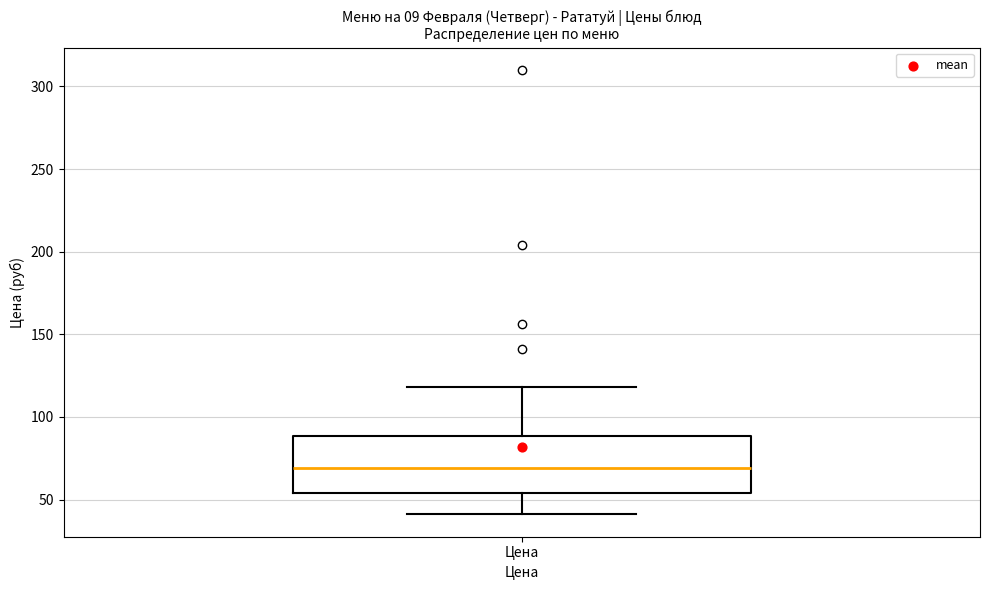

Read this box plot against the y-axis: the position of the median line, the range covered by the box, and the ends of both whiskers. The values are not printed on the chart, so give them approximately, as read against the axis.

median 70, box 55 to 90, whiskers 40 to 120